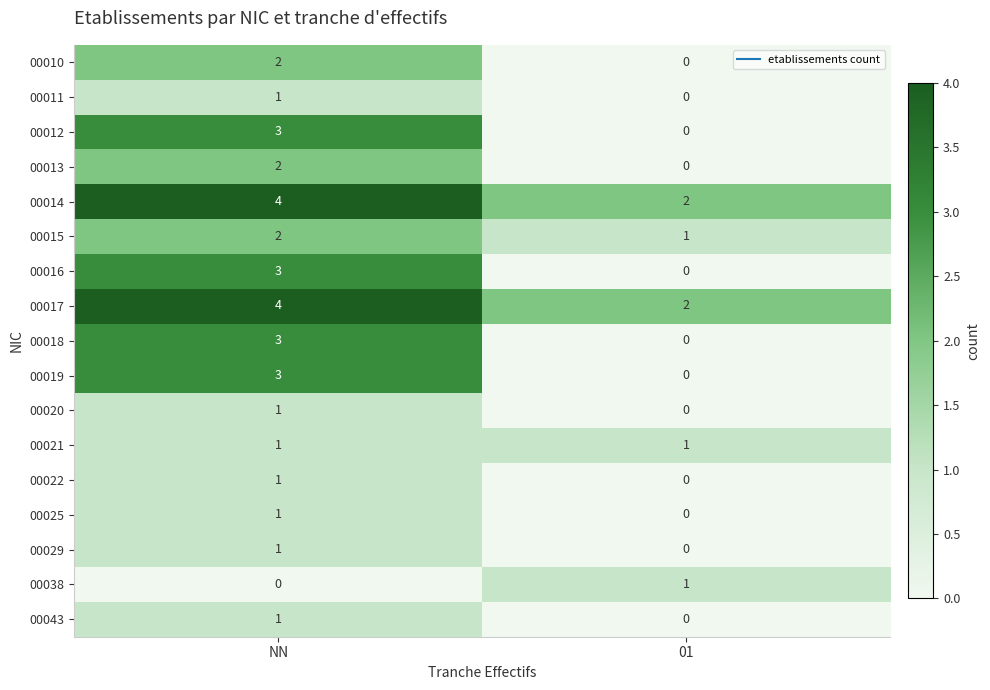

Which label corresponds to the largest value in the chart?

NN